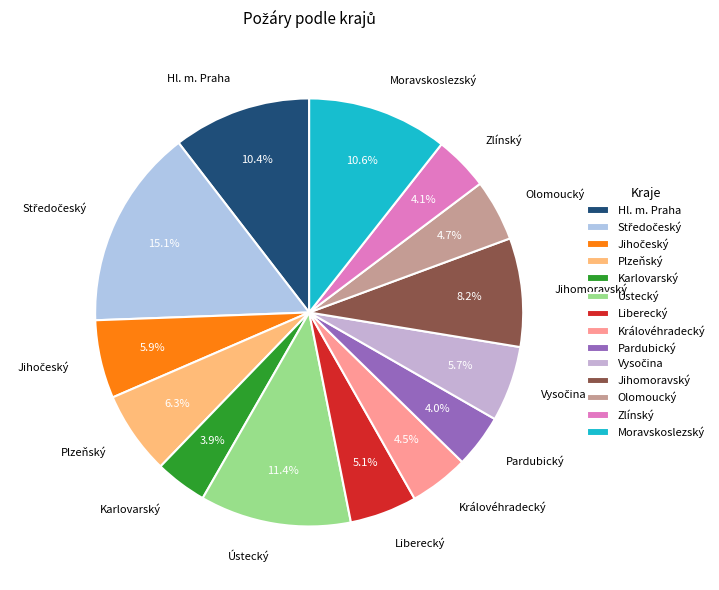

Is Plzeňský the majority of the pie?

No